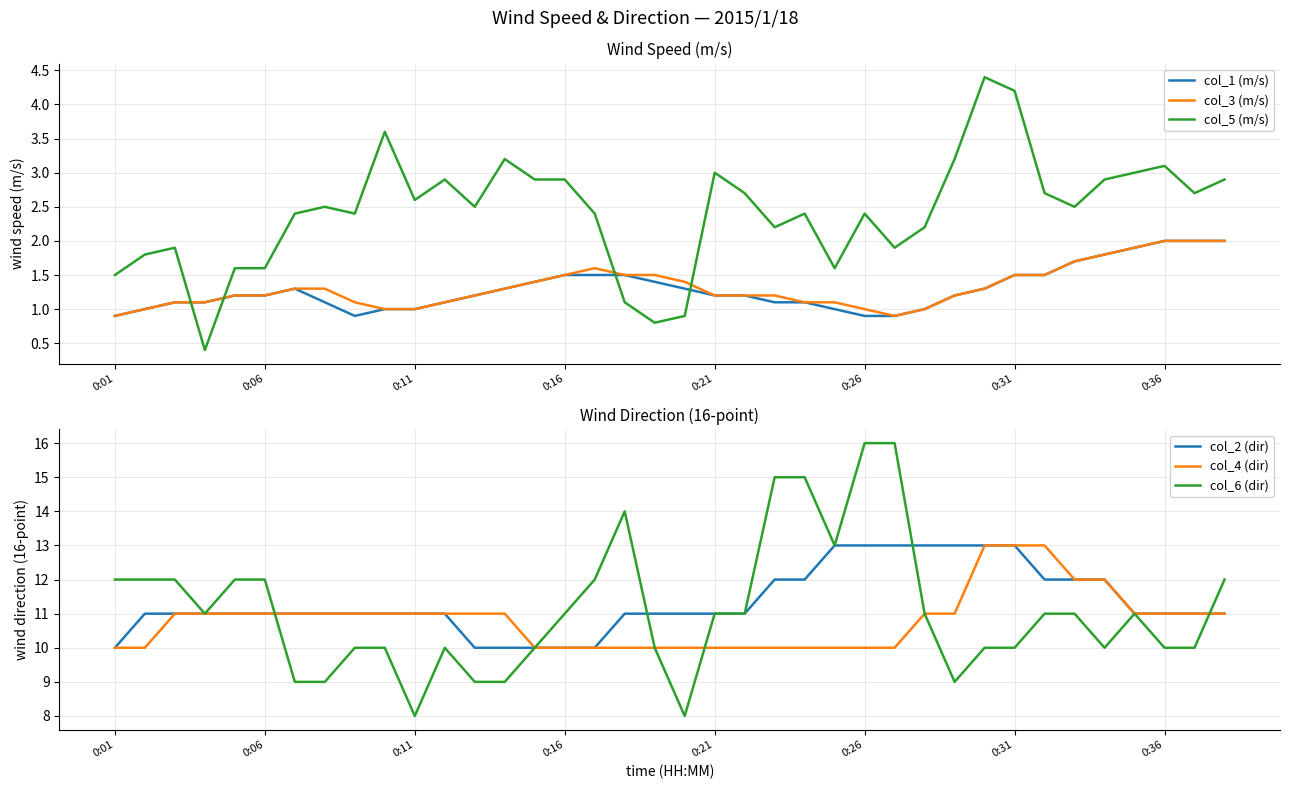

What are all the series names shown in the legend?

col_1 (m/s), col_3 (m/s), col_5 (m/s), col_2 (dir), col_4 (dir), col_6 (dir)